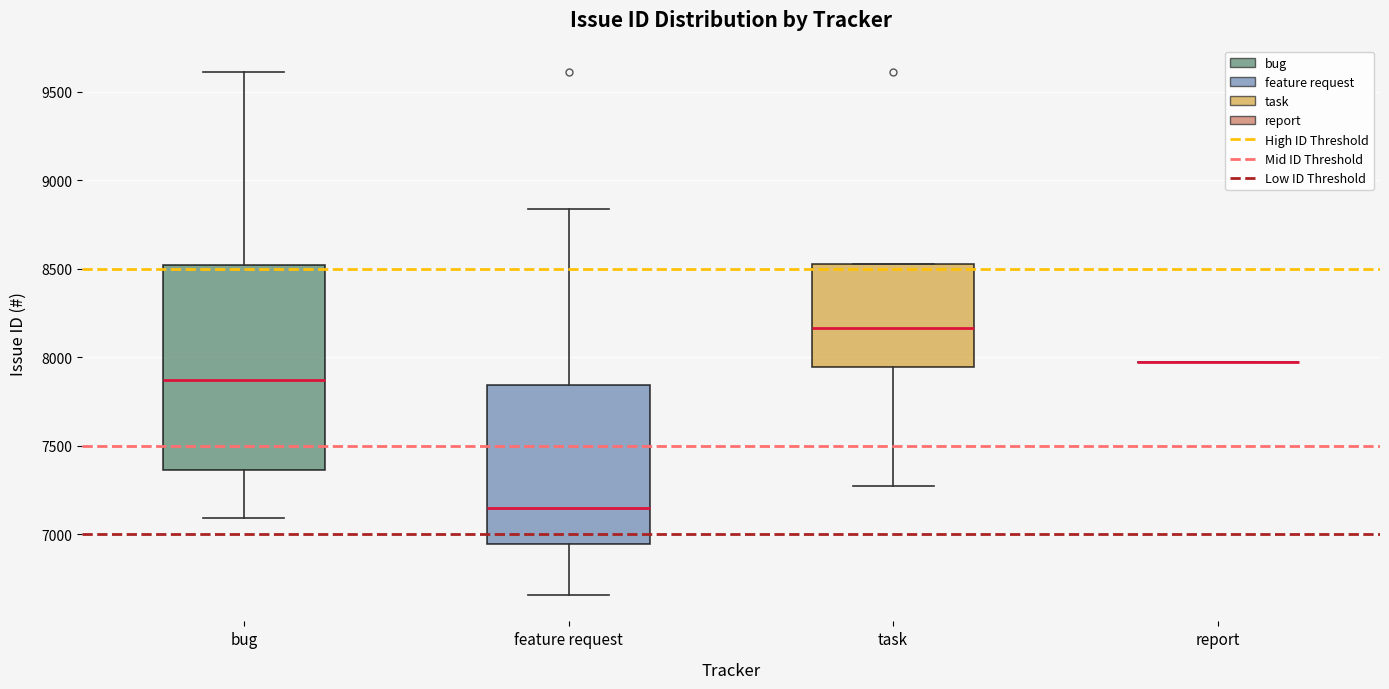

Where does the lower whisker of the box for feature request end on the y-axis? The values are not printed on the chart, so give them approximately, as read against the axis.

6650